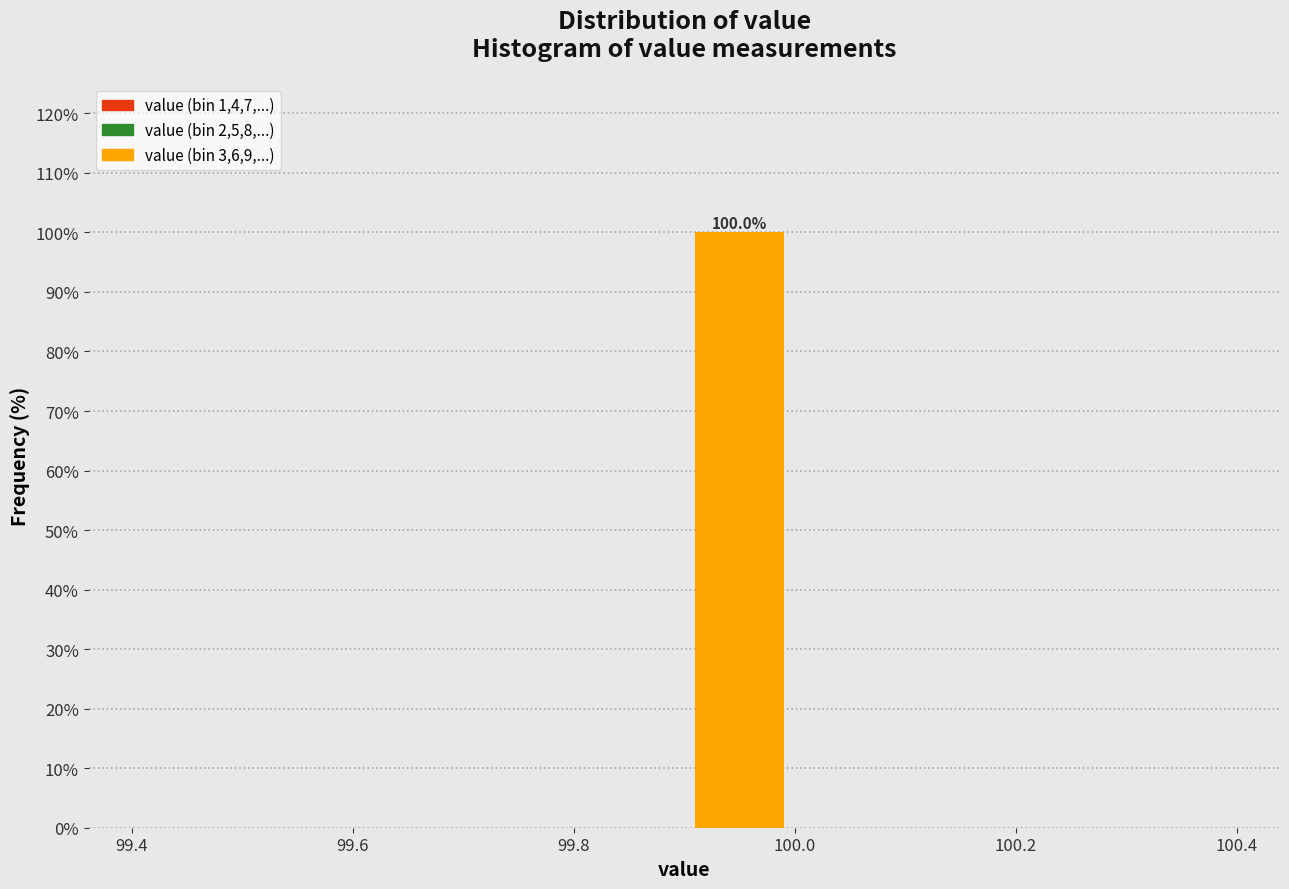

Over which range of the x-axis is the bar tallest?

99.9 to 100.0